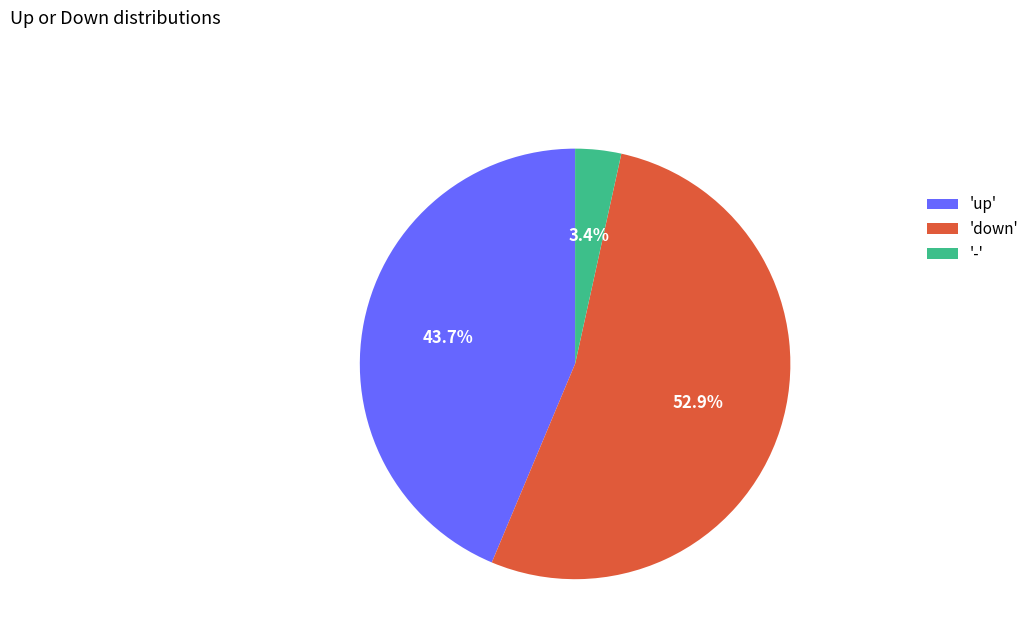

Which slice represents more than half of the pie?

'down'